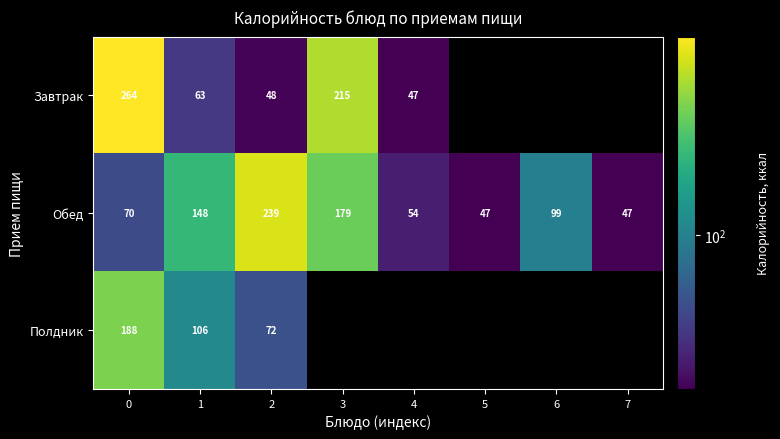

What is the total value across all series at 2?

359.0